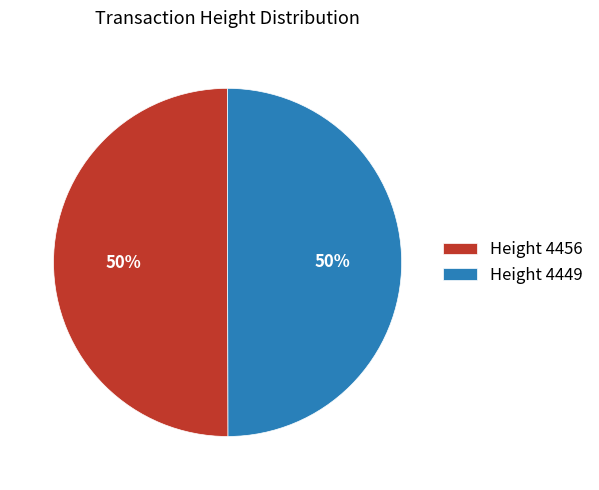

Combined, do Height 4456 and Height 4449 account for over 50%?

Yes